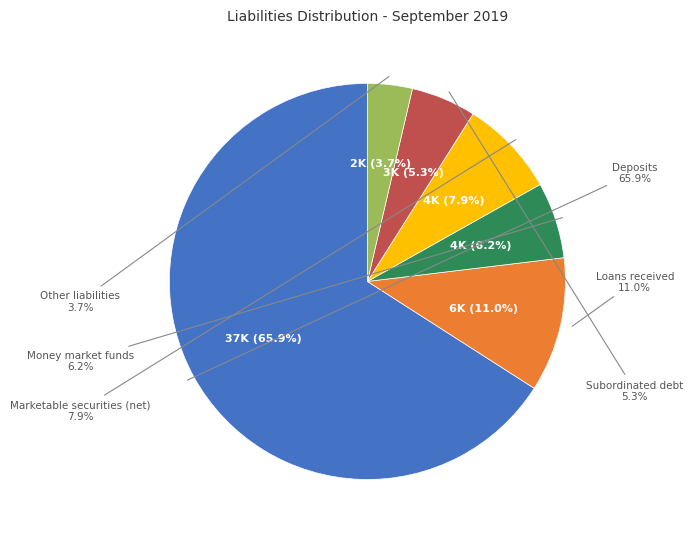

Is it true that Marketable securities (net) is 8% of the pie?

True